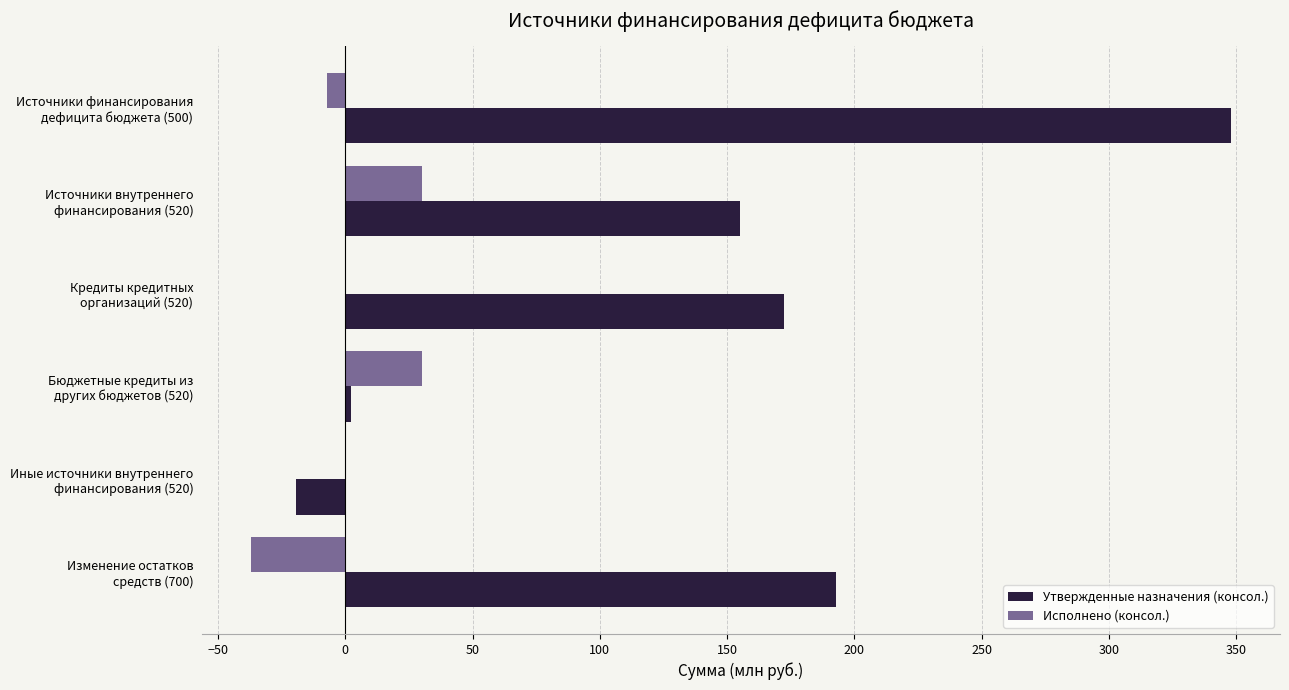

Which series has the largest total across all categories?

Утвержденные назначения (консол.)